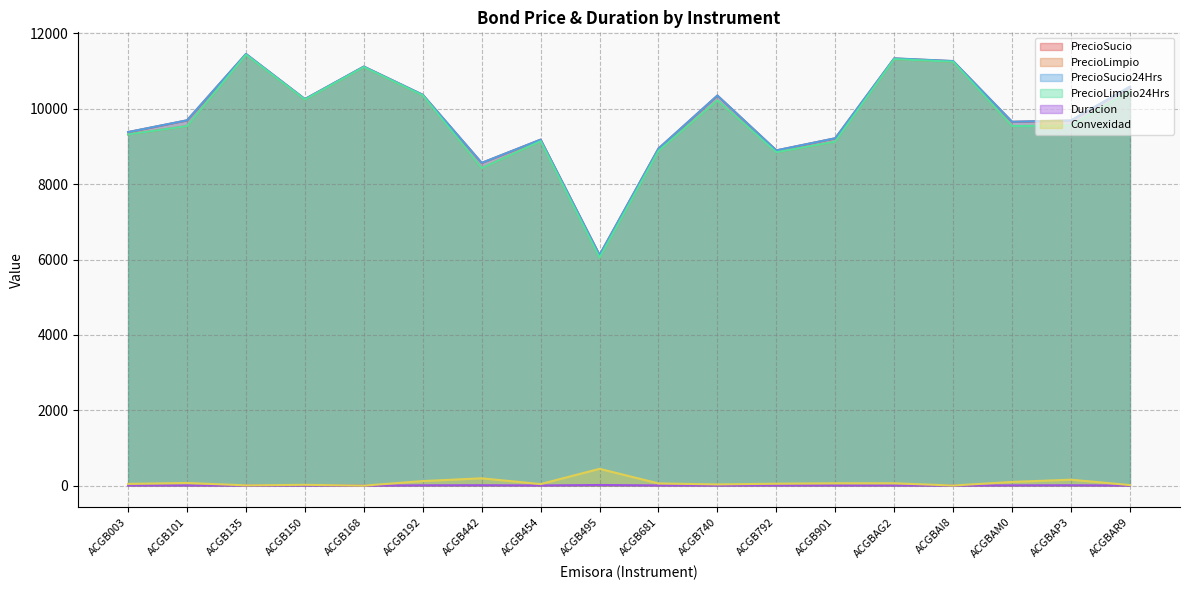

What is the maximum value shown in the chart?

11453.8